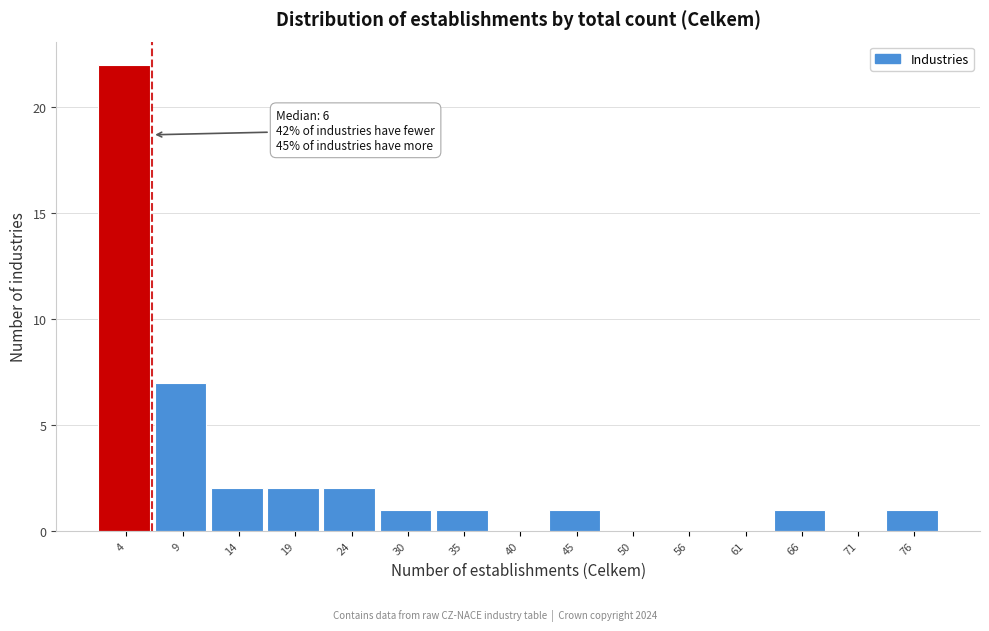

Over which range of the x-axis is the bar tallest?

1.0 to 6.2